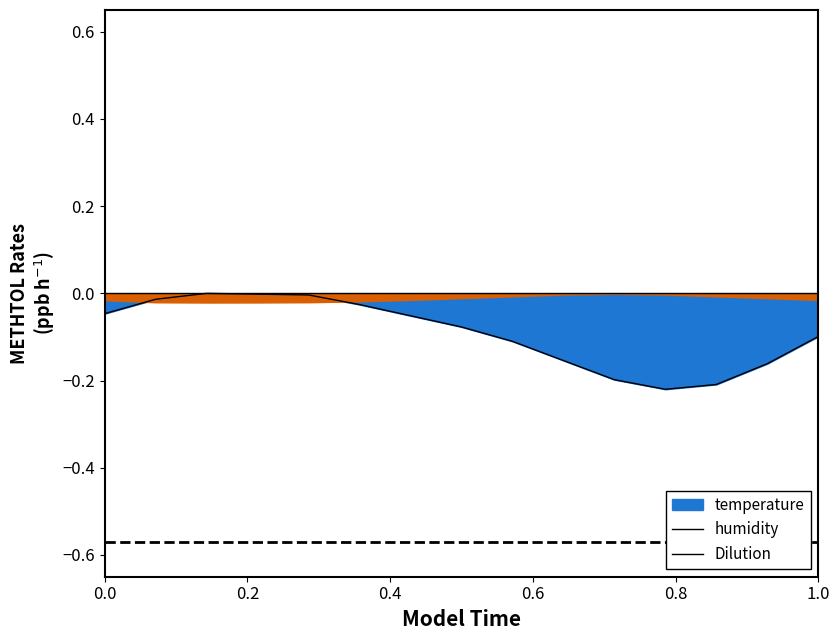

What is the approximate value at 1.0?

-0.1